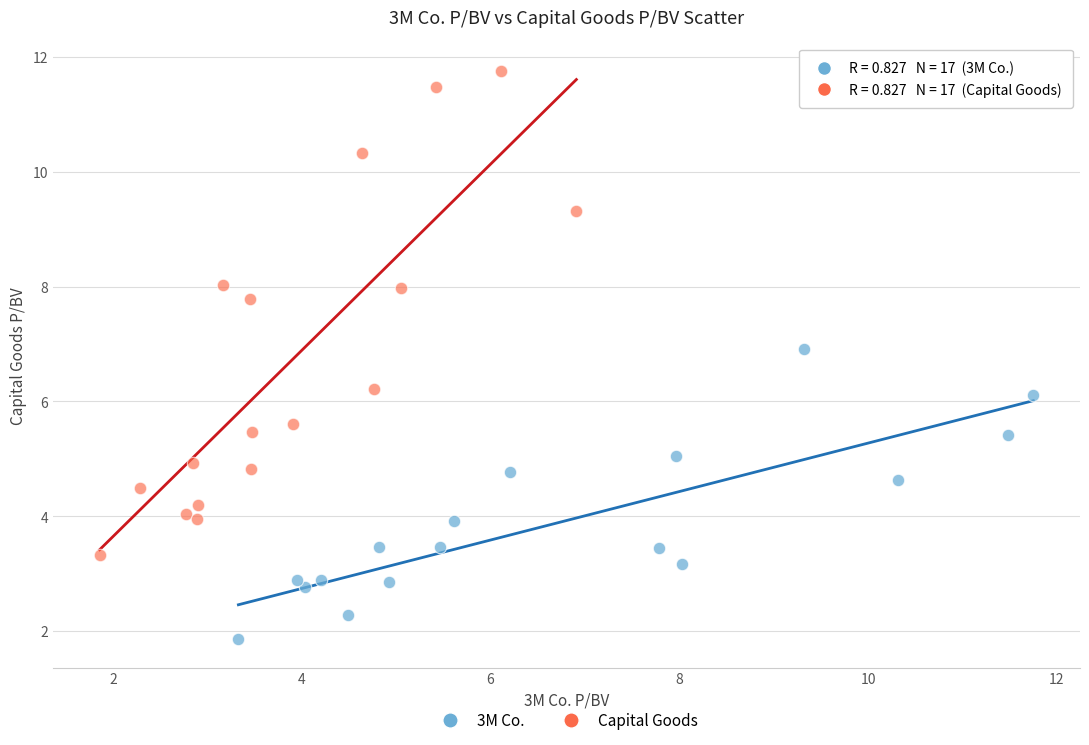

Which series reaches the minimum Y coordinate?

3M Co.